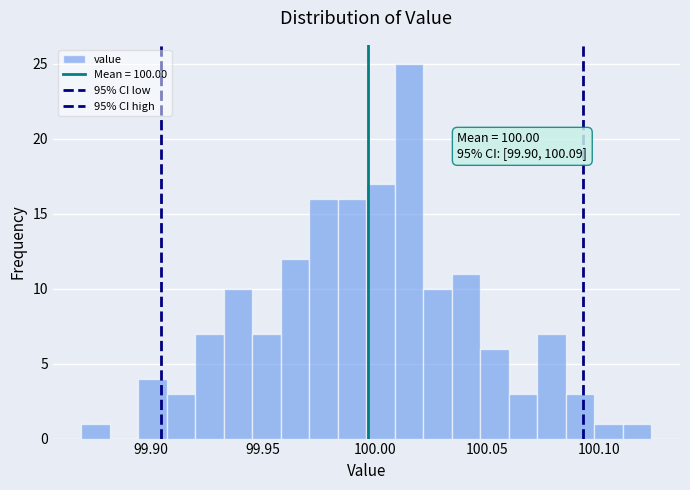

Read against the x-axis, roughly where is the centre of the tallest bar?

100.015